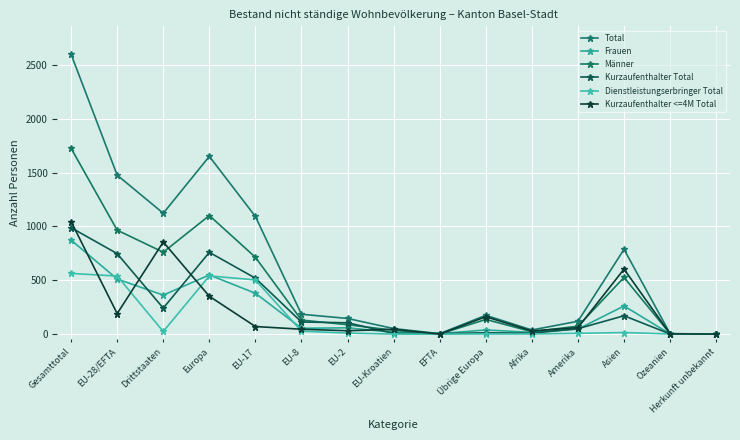

True or false: Kurzaufenthalter Total has a value of 120 at EU-17.

False